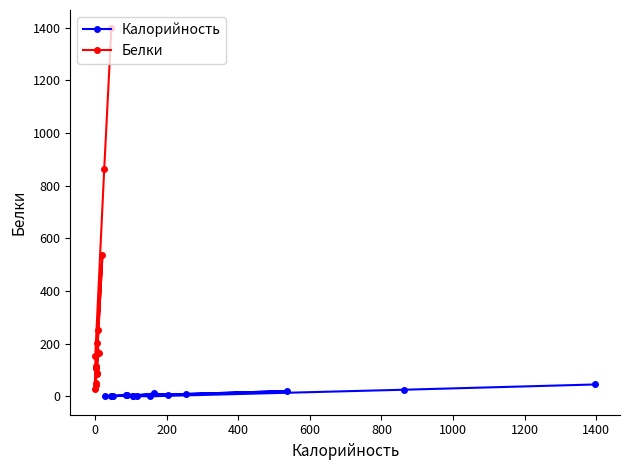

True or false: Калорийность and Белки intersect in this chart.

False